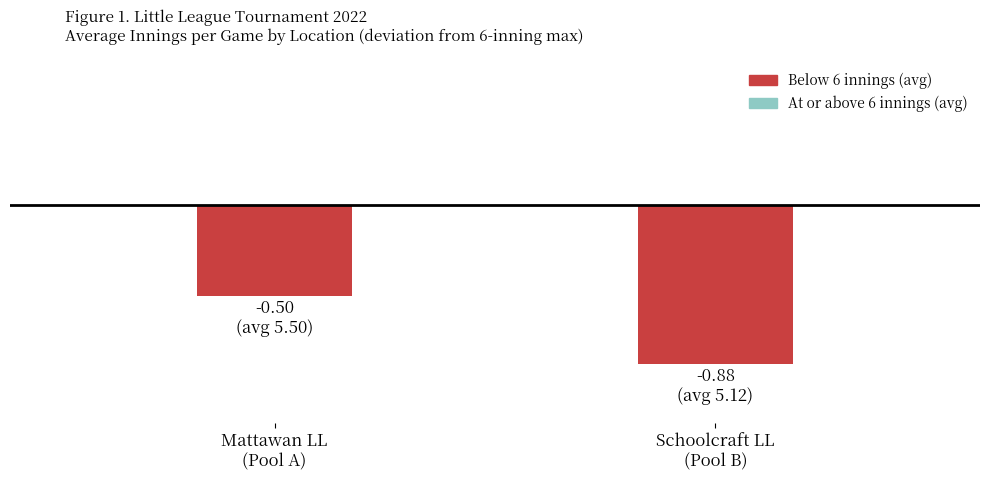

What is the sum of all values?

-1.4